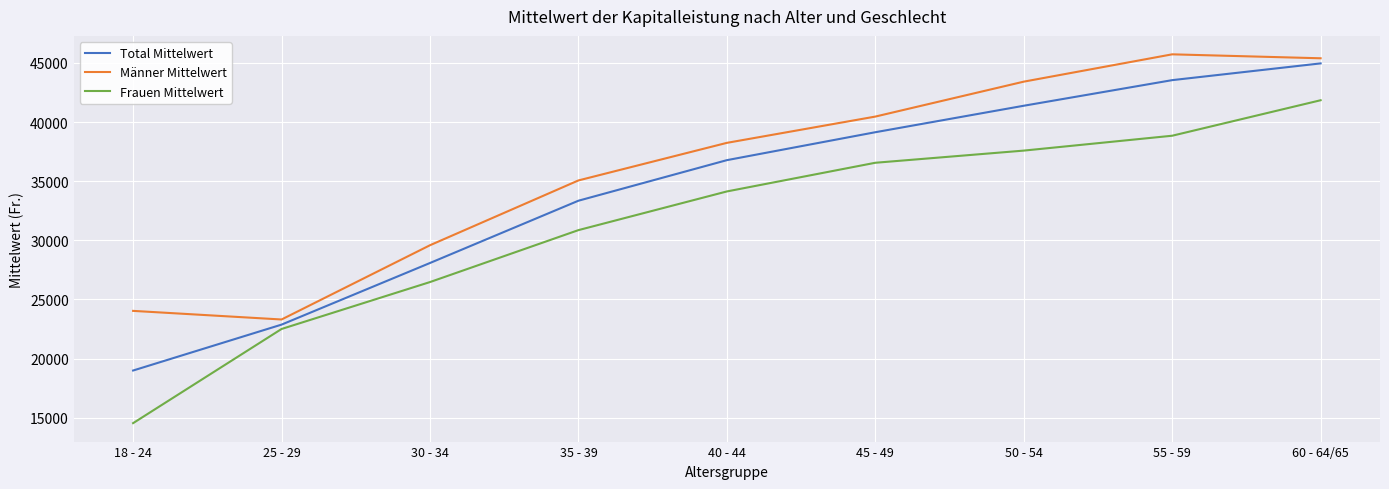

What is the sum of the Total Mittelwert values at 55 - 59 and 25 - 29?

66409.8